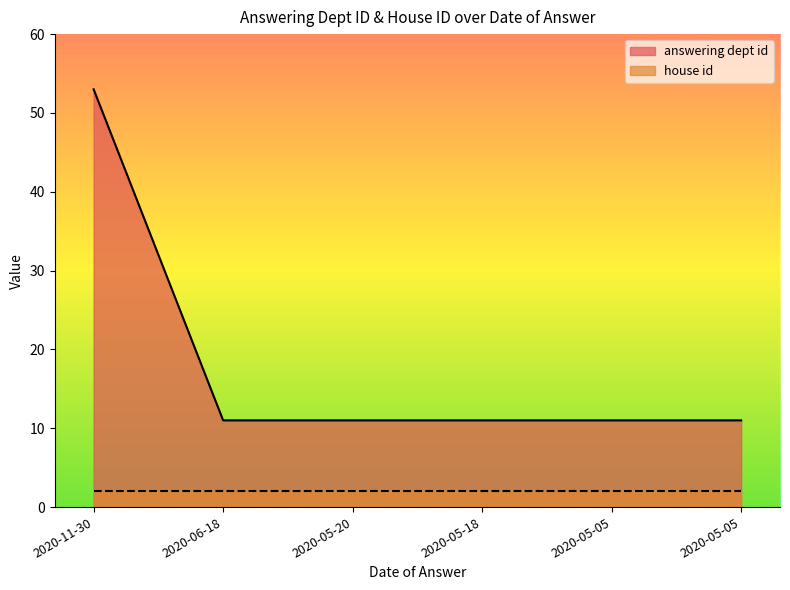

How many data points does each series have?

6